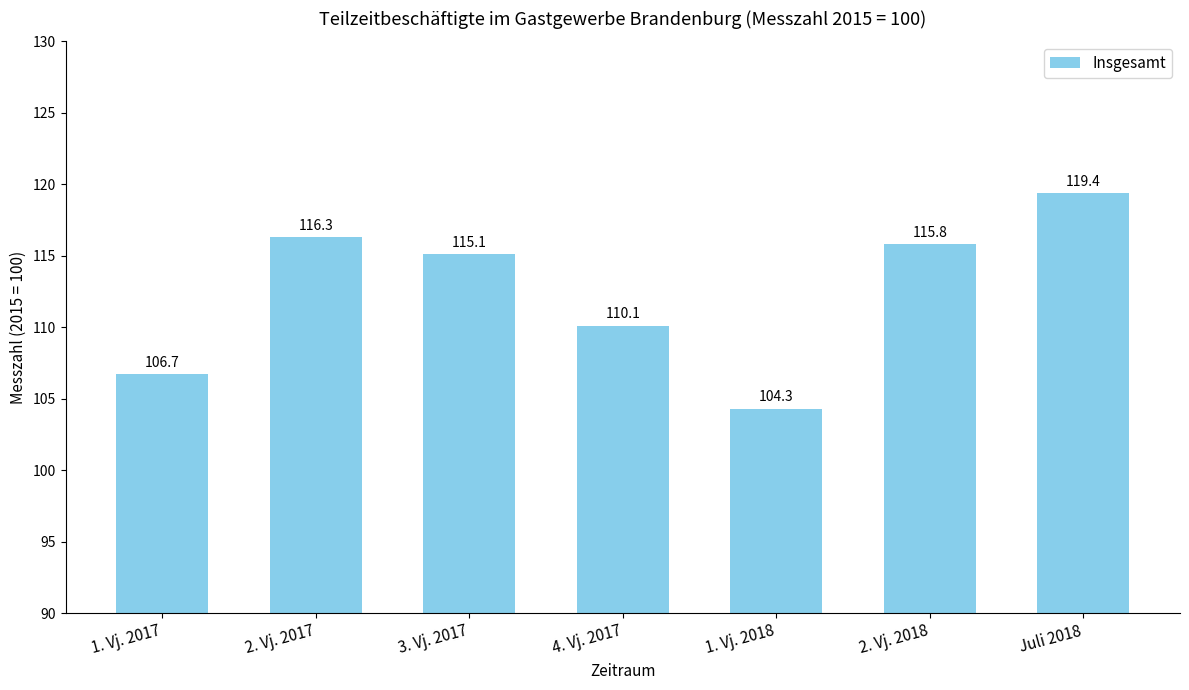

What is the value of the 7th bar from the left?

119.4